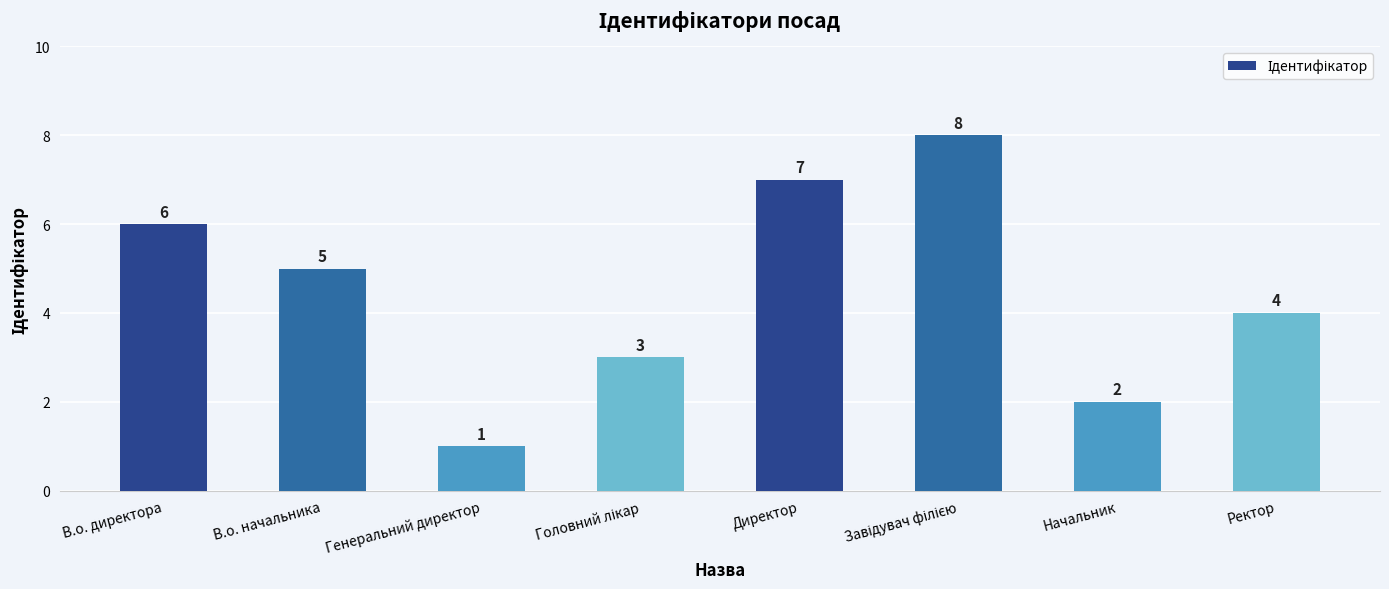

What is the greatest value displayed?

8